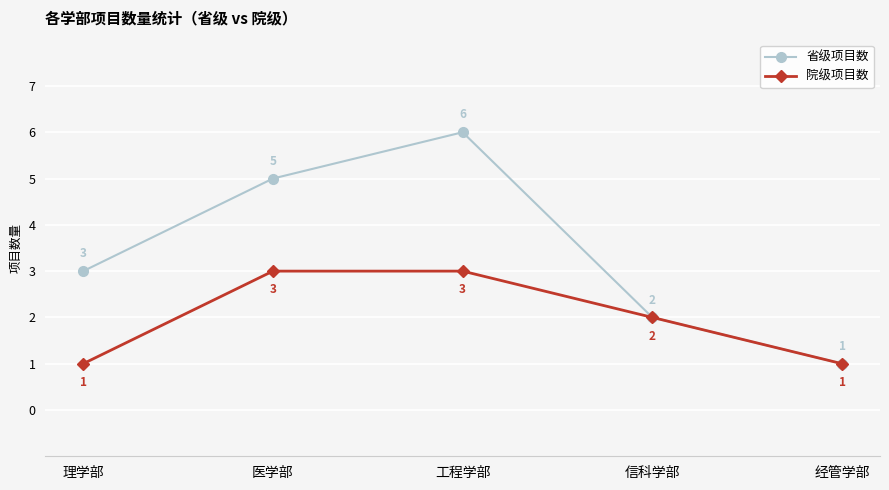

What is the average value of the 院级项目数 series?

2